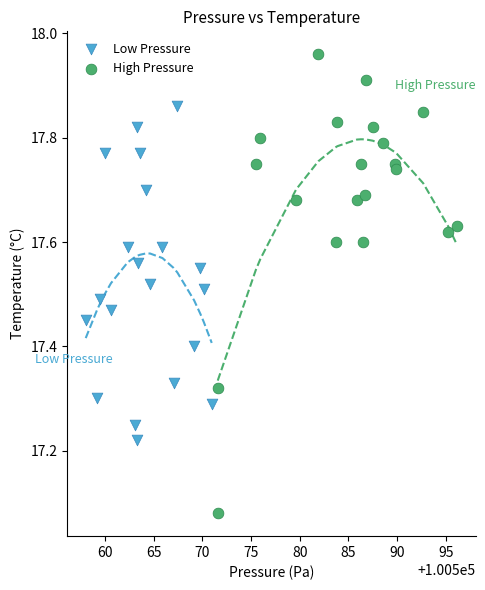

Which series contains the highest Y value?

High Pressure